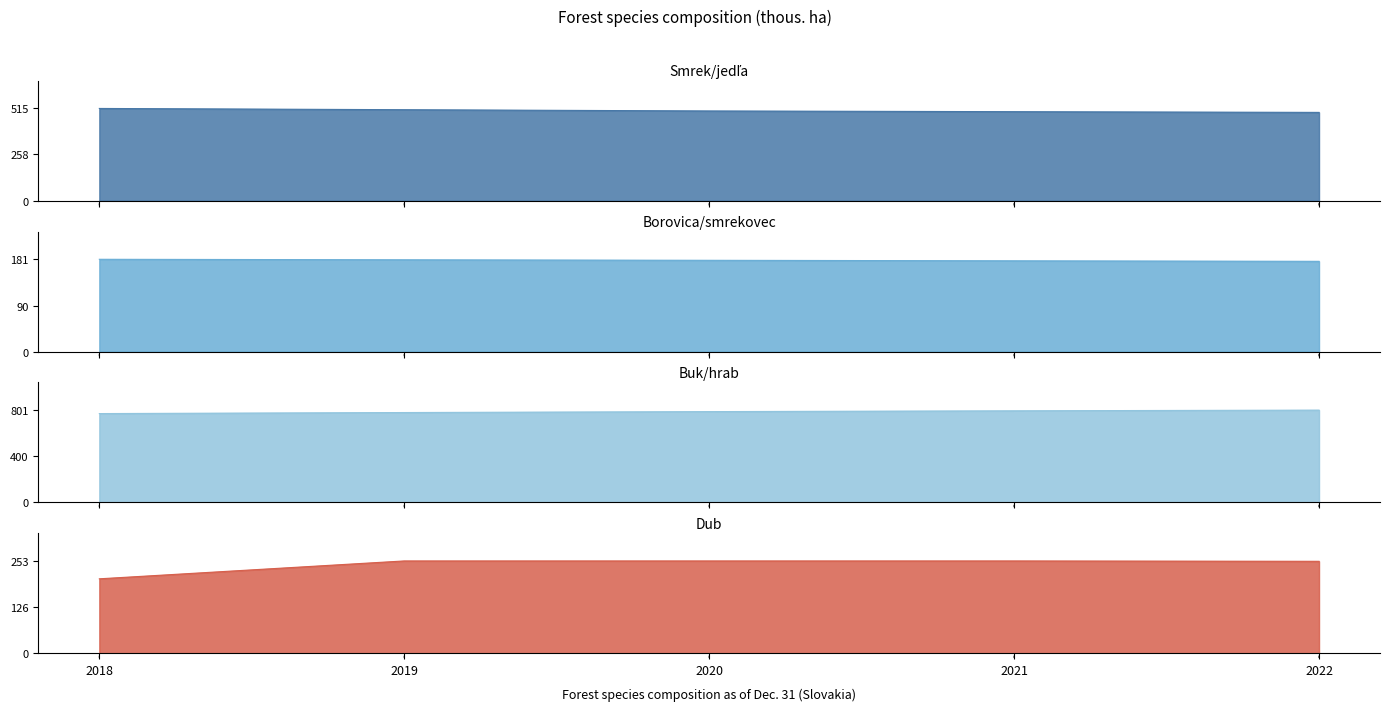

Is it true that Borovica/smrekovec equals 179 at 2020?

True